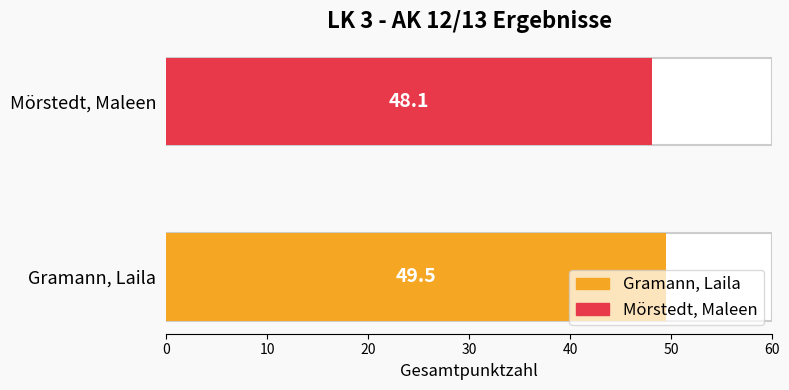

Are the bars grouped side by side (vs. stacked)?

No